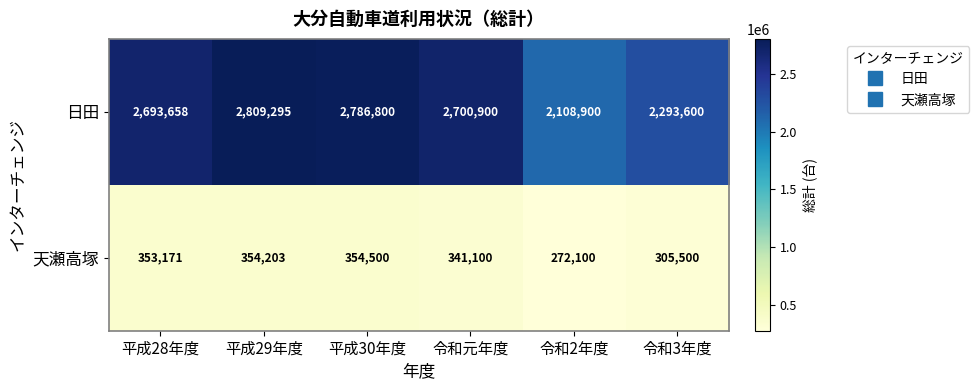

The 日田 series shows 2108900 at 令和2年度. True or false?

True